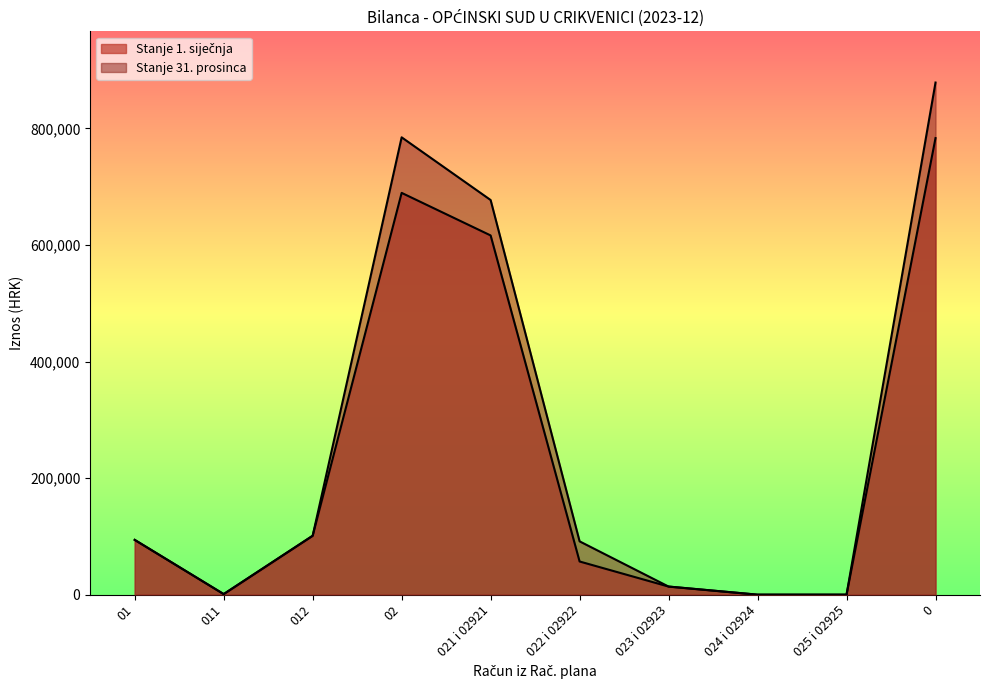

Is the value of Stanje 1. siječnja at 02 greater than the value of Stanje 31. prosinca at 025 i 02925?

Yes